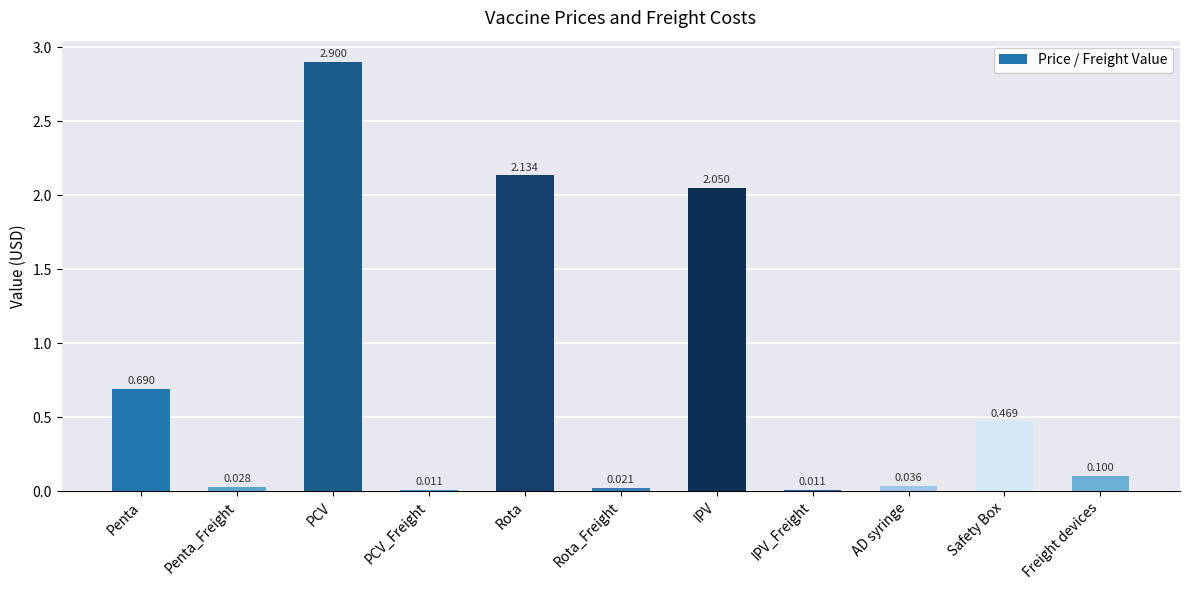

What is the label of the 4th bar from the right?

IPV_Freight